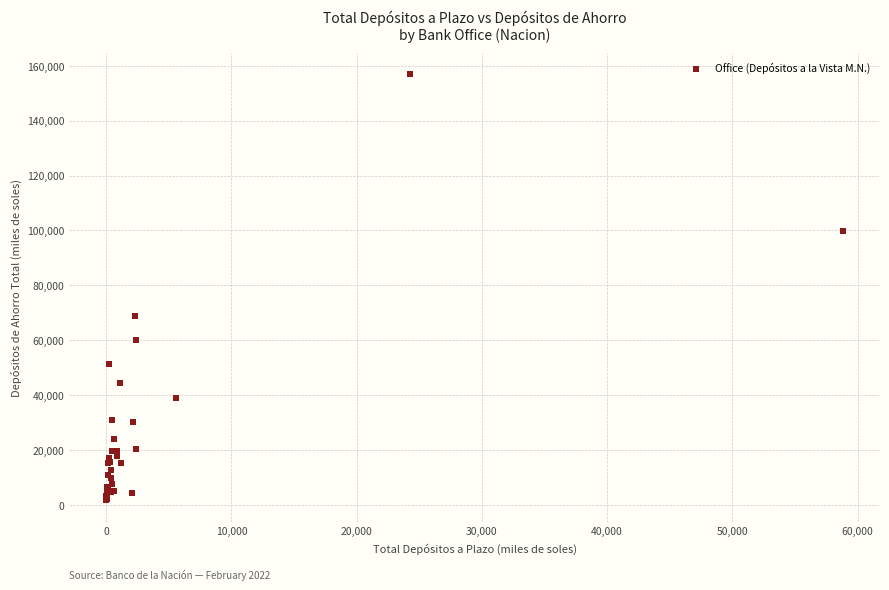

What Y value in the scatter plot is closest to 79351?

68844.1